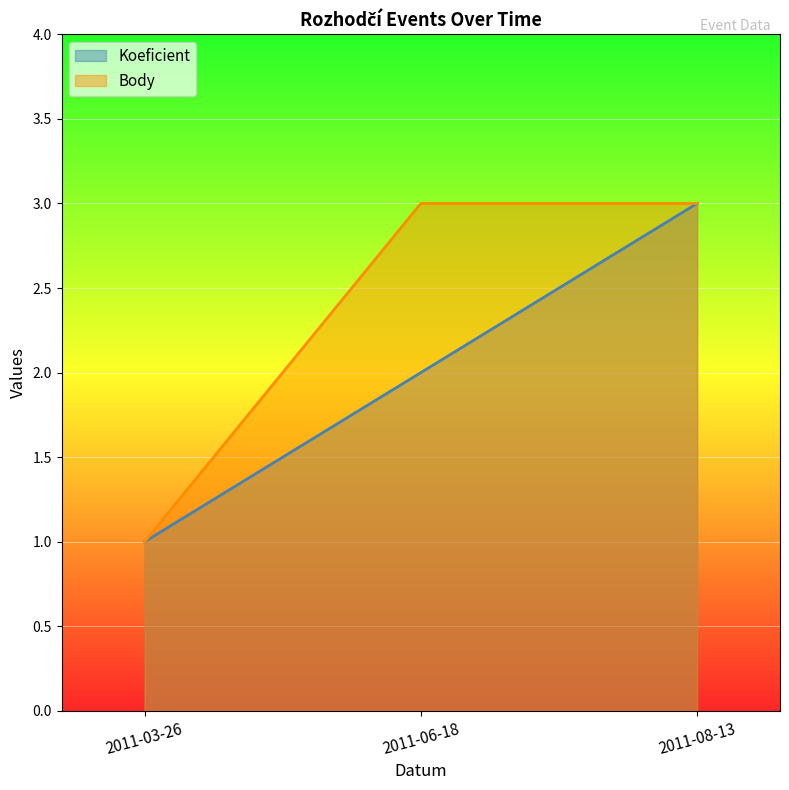

What is the average value of the Body series?

2